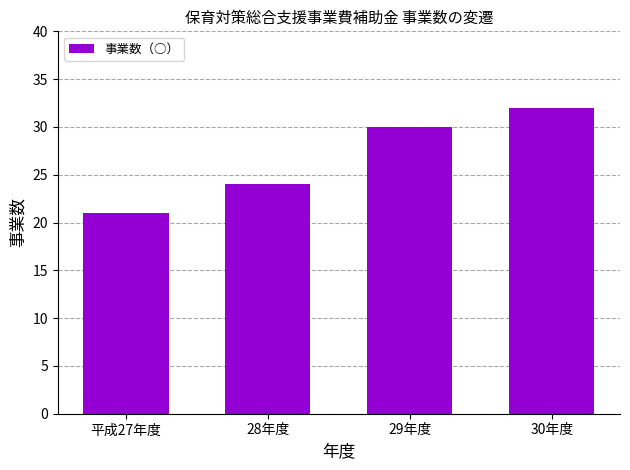

The chart shows a value of 21 at 平成27年度. True or false?

True